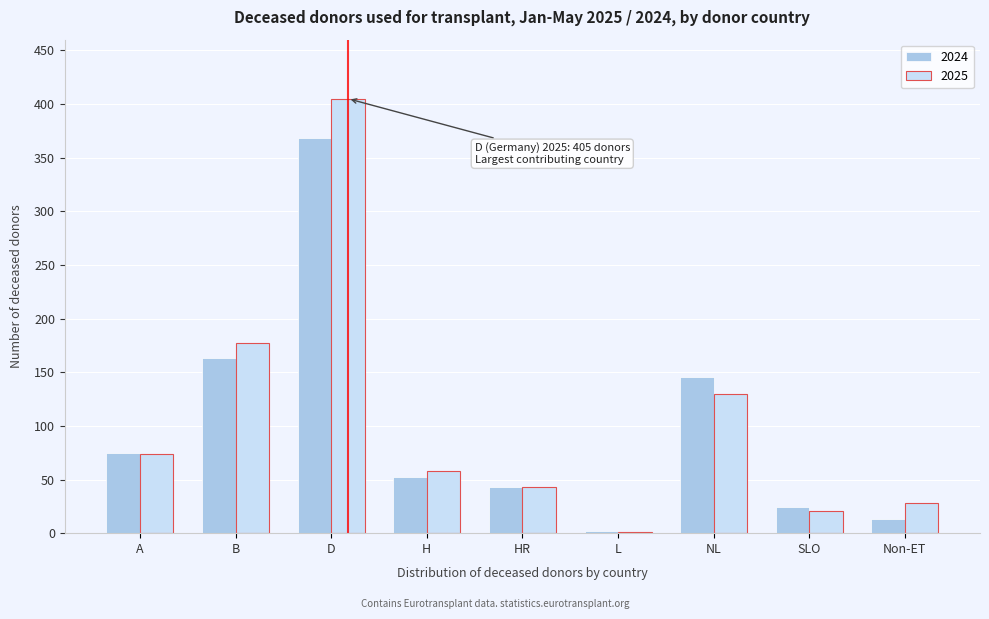

Reading right to left, list all the values displayed in this chart.

2024: Non-ET=13	SLO=24	NL=146	L=2	HR=43	H=52	D=368	B=163	A=75
2025: Non-ET=28	SLO=21	NL=130	L=1	HR=43	H=58	D=405	B=177	A=74